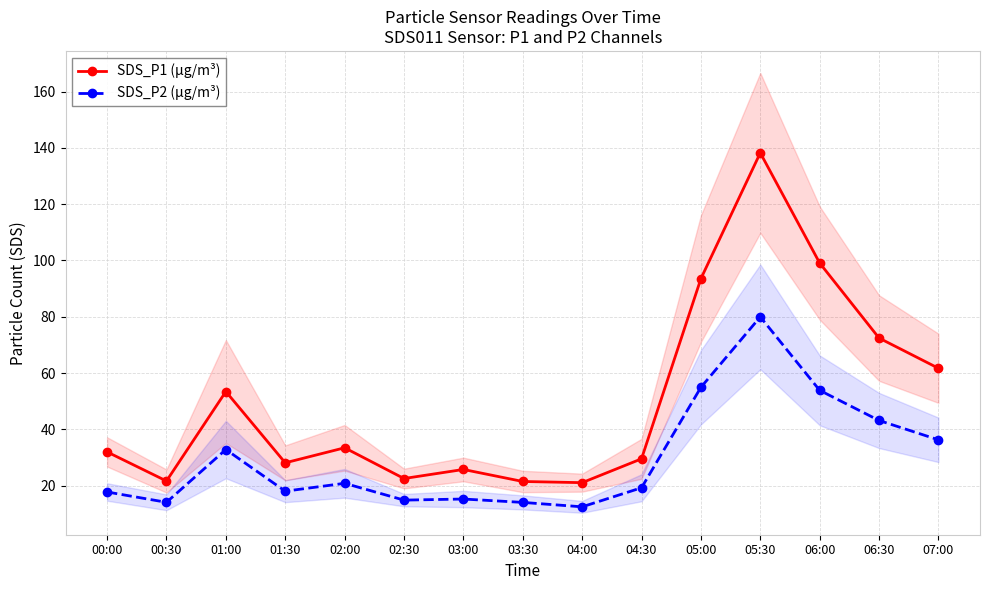

How many series are shown in this chart?

2